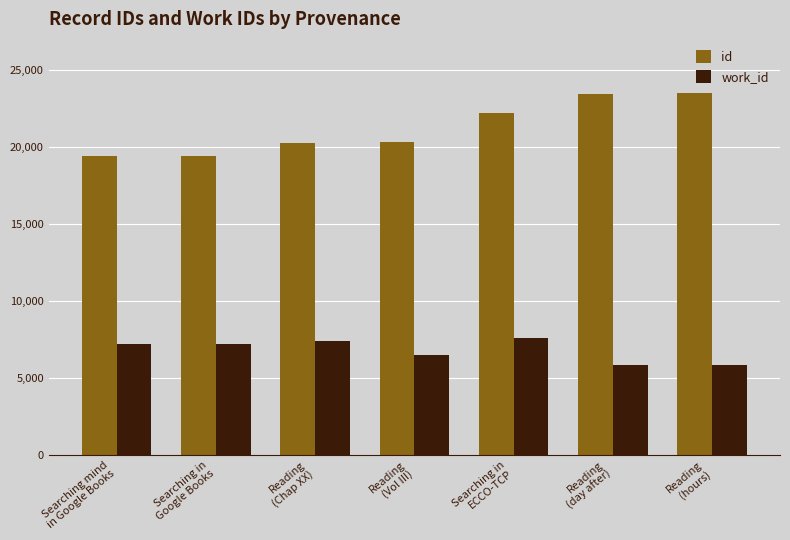

True or false: id has a value of 9350 at Searching in
ECCO-TCP.

False